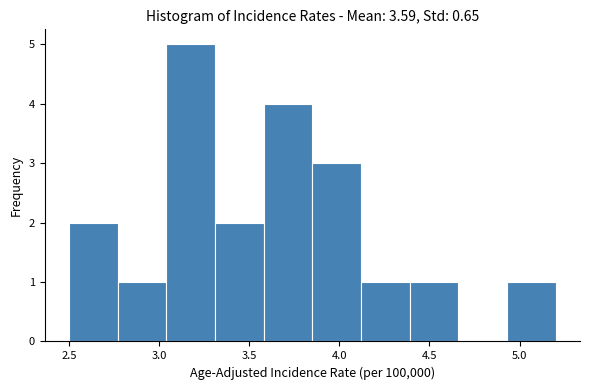

Which range on the x-axis has the tallest bar?

3.04 to 3.31